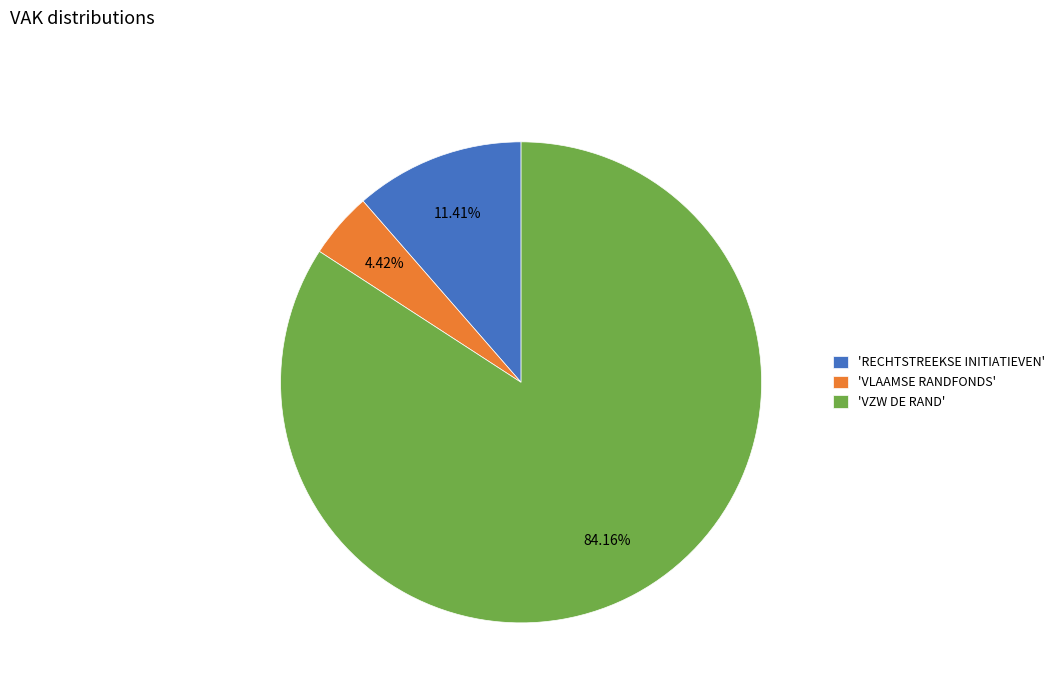

What is the ratio of the value at 'VZW DE RAND' to the value at 'RECHTSTREEKSE INITIATIEVEN'?

7.4